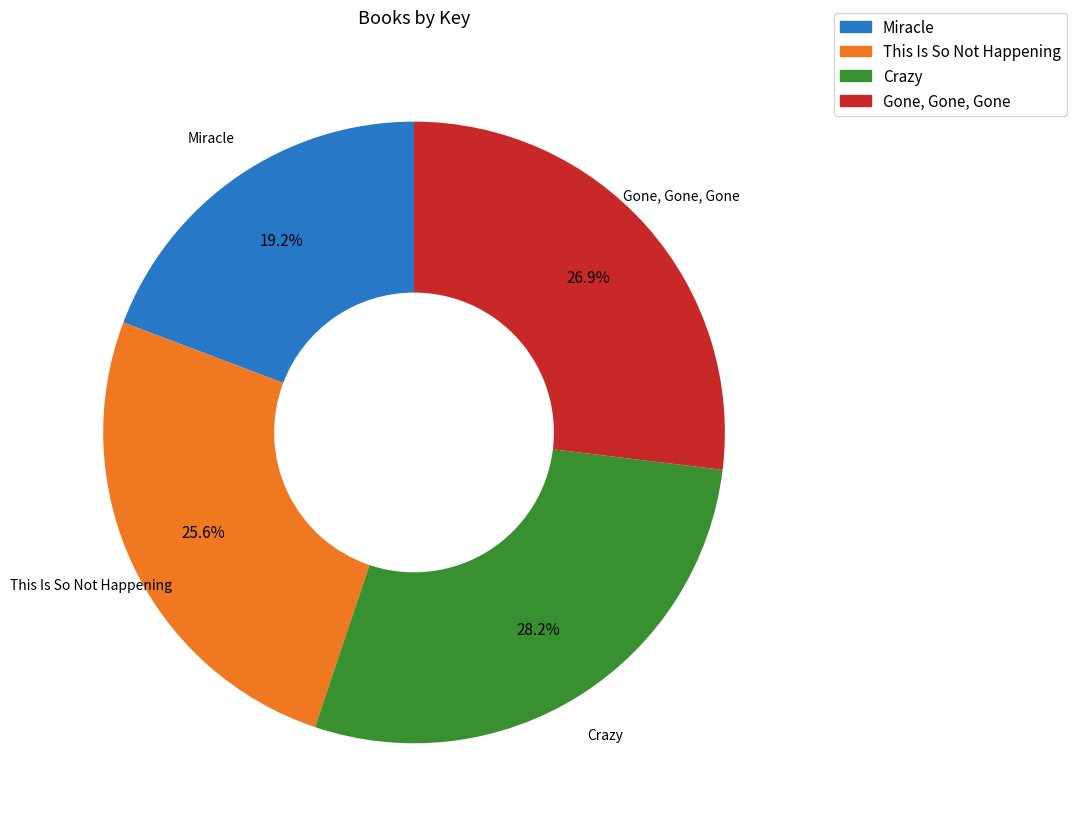

Does any single category account for the majority?

No